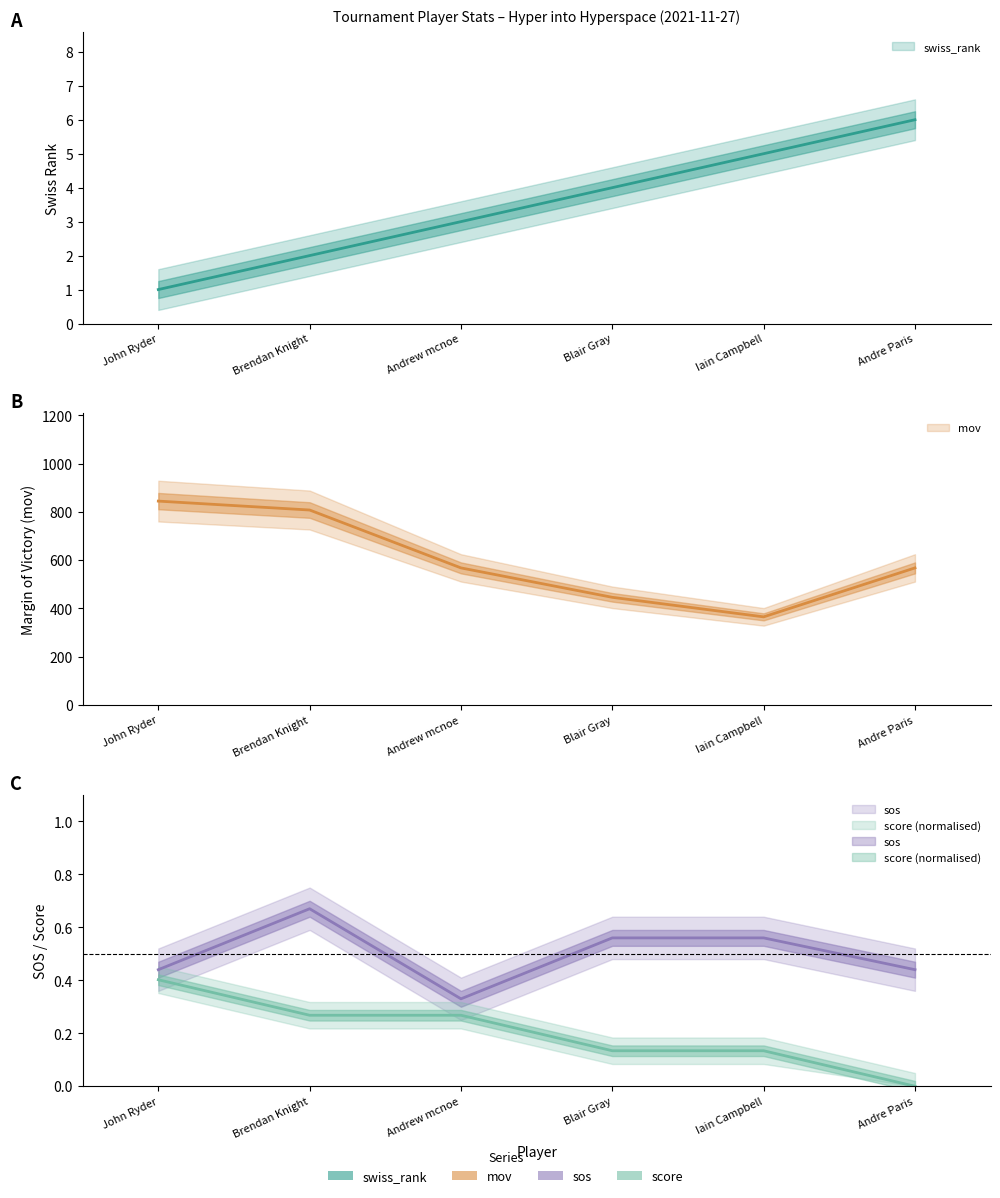

How many data points does each series have?

6